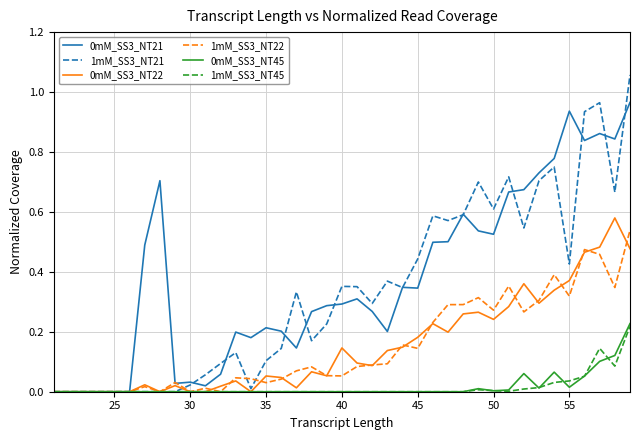

How many distinct data groups are displayed?

6